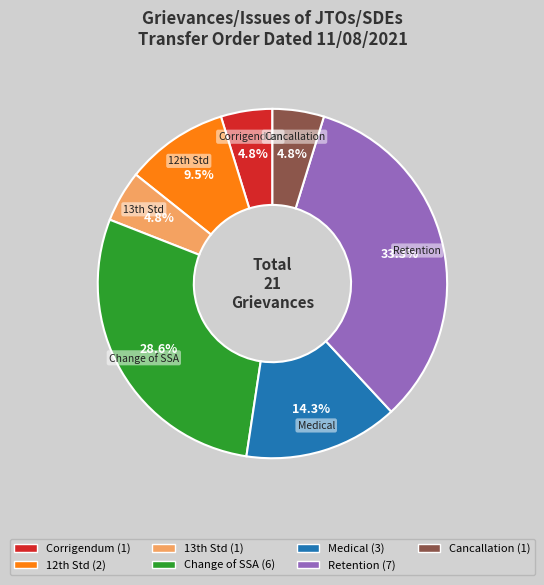

Is there a majority slice in this chart?

No